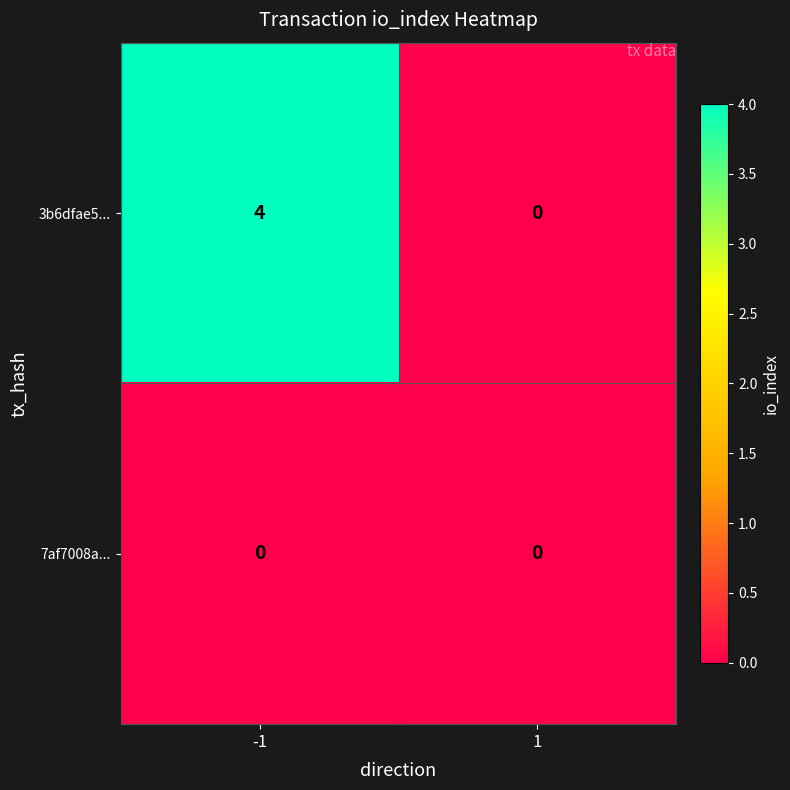

The value of 3b6dfae5... at 1 is 2. True or false?

False